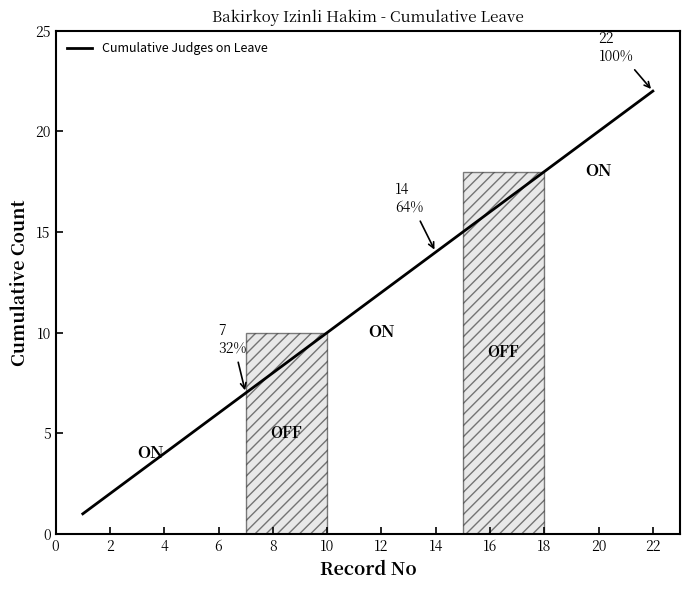

What is the maximum value shown in the chart?

22